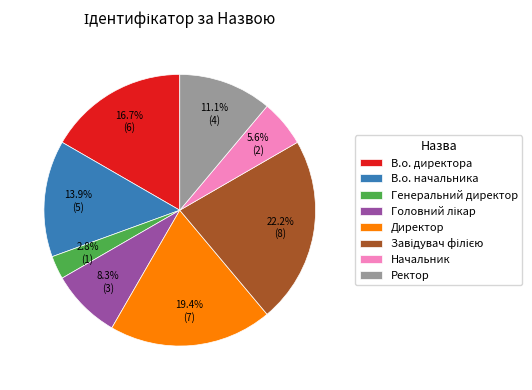

Does any single category account for the majority?

No